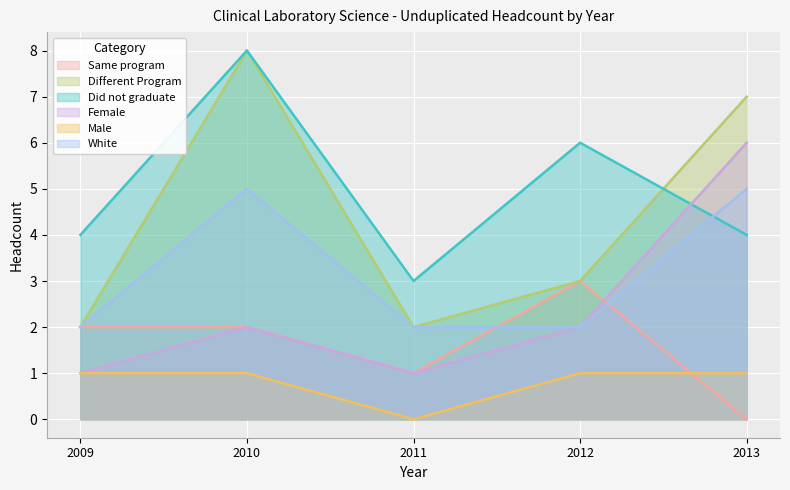

True or false: Same program has a value of 0 at 2011.

False